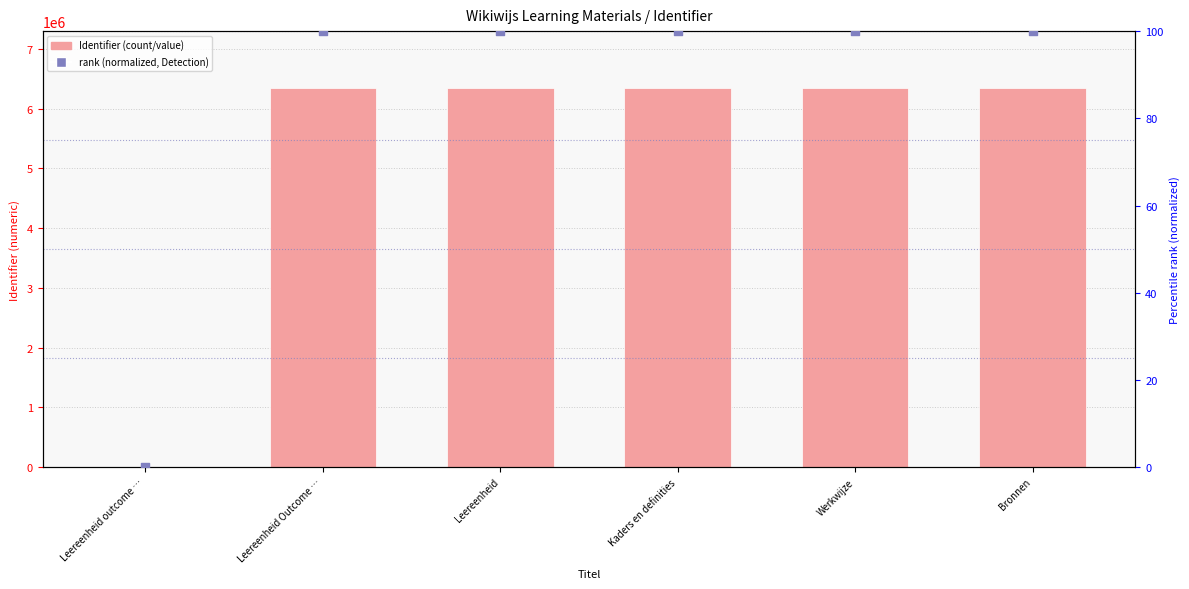

At which category is the sum across all series the highest?

Werkwijze